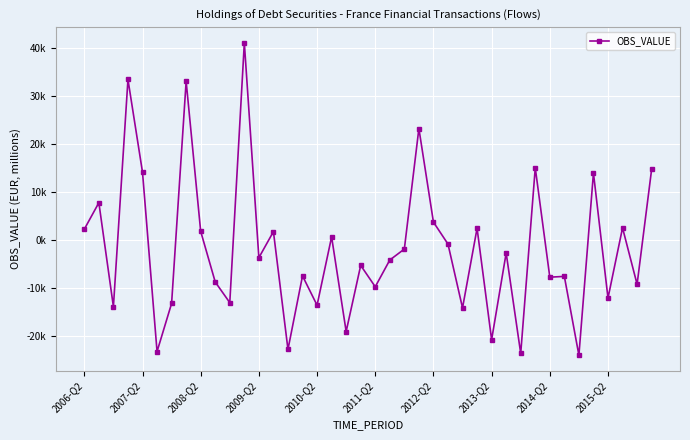

What is the value of the 2nd point from the left?

7818.5